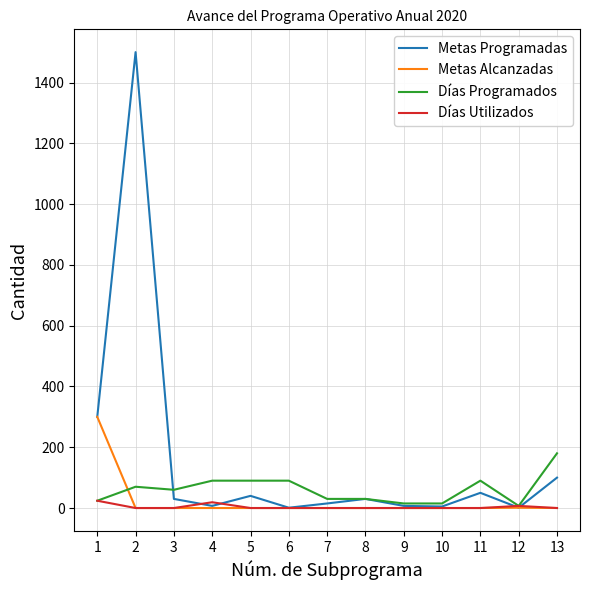

Rank the series by their maximum value, from highest to lowest.

Metas Programadas, Metas Alcanzadas, Días Programados, Días Utilizados